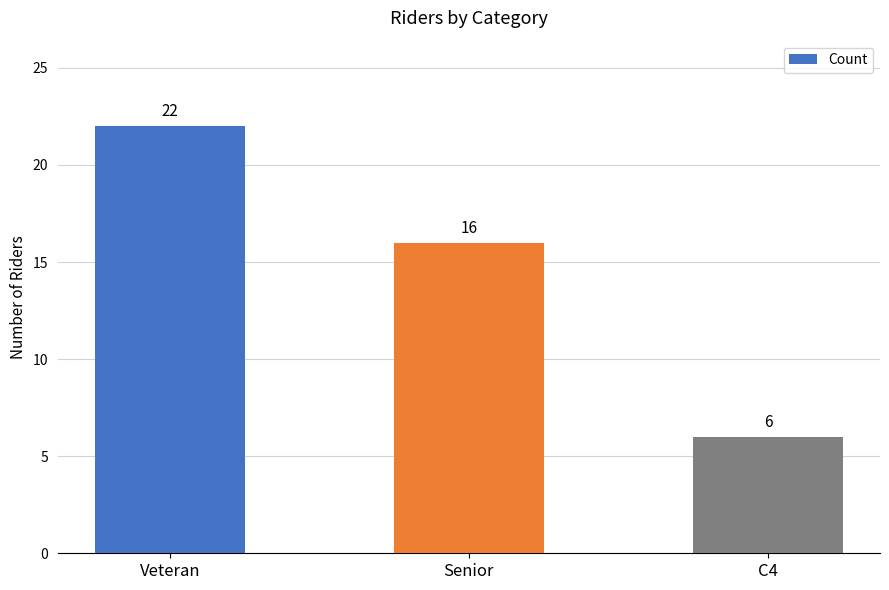

What is the approximate value at C4?

6